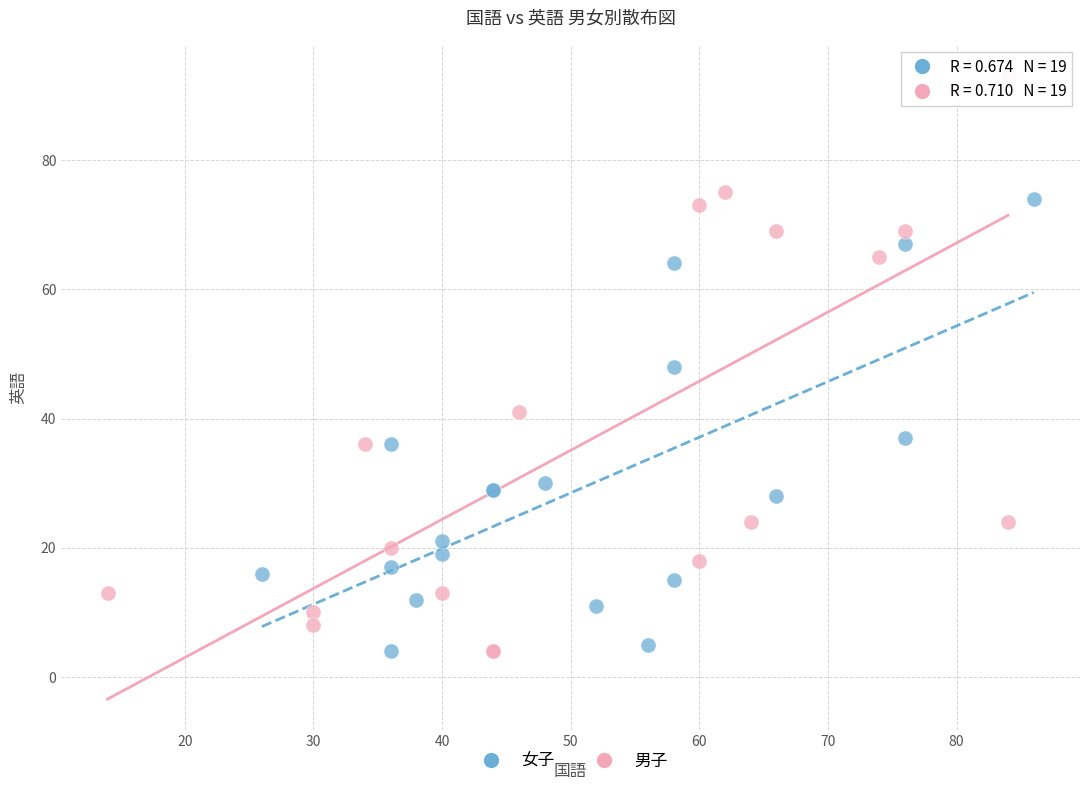

What are all the series names shown in the legend?

女子, 男子